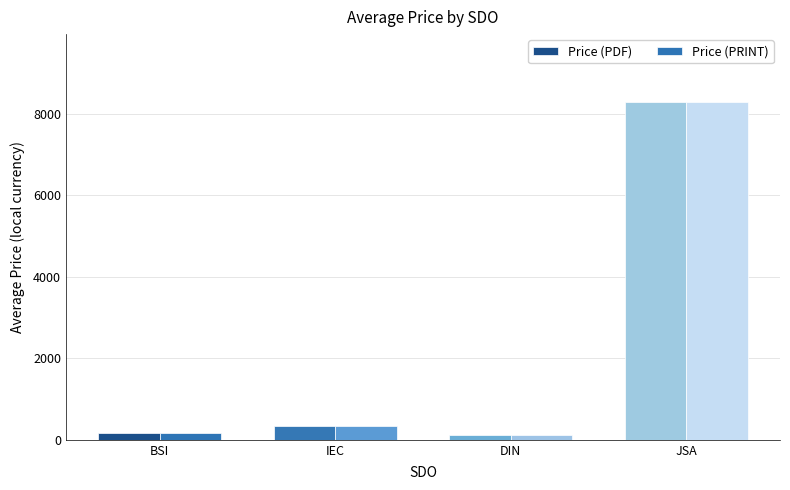

At which category is the sum across all series the highest?

JSA